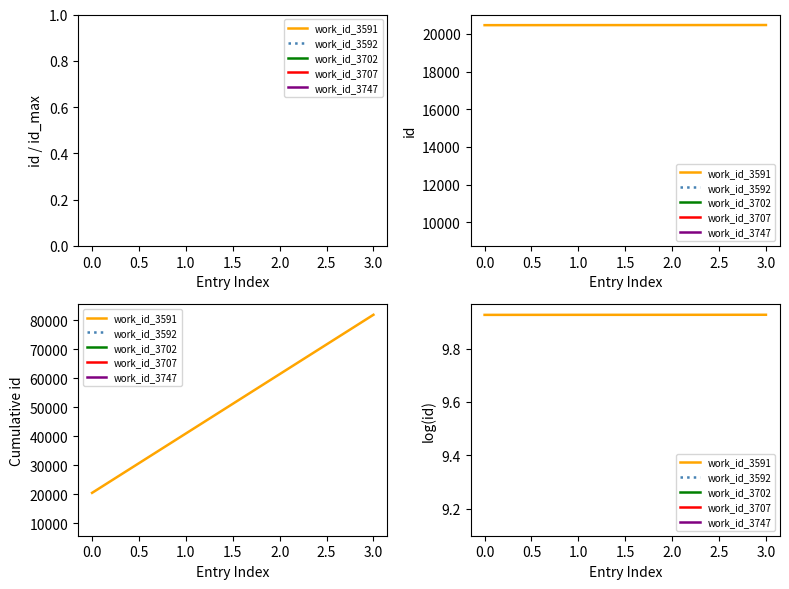

What is the greatest value displayed?

9.9